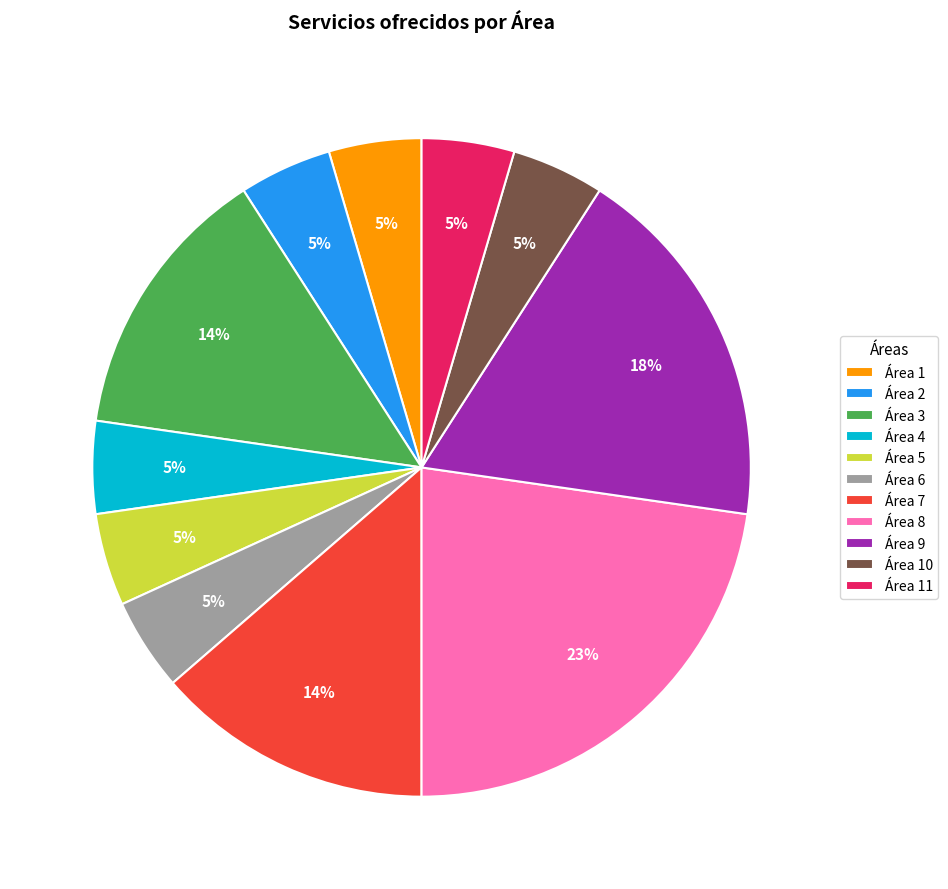

How many segments does this pie chart have?

11